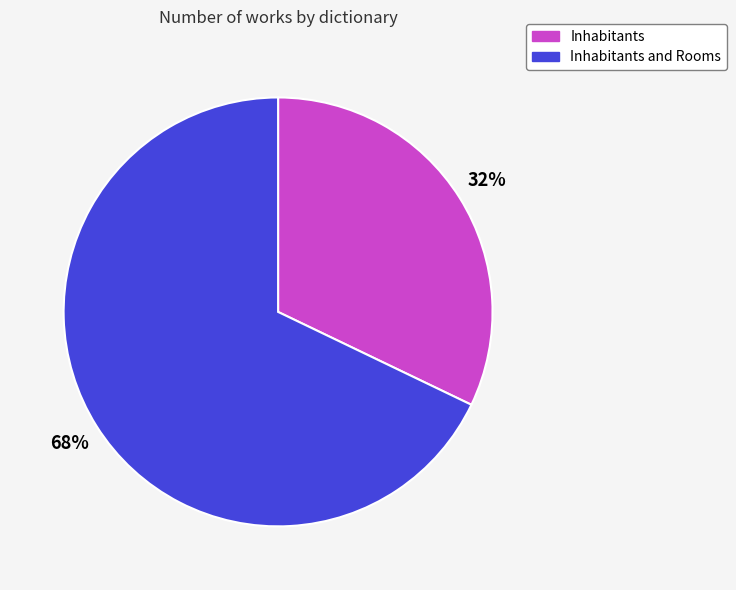

Is there any slice that represents more than half of the pie?

Yes